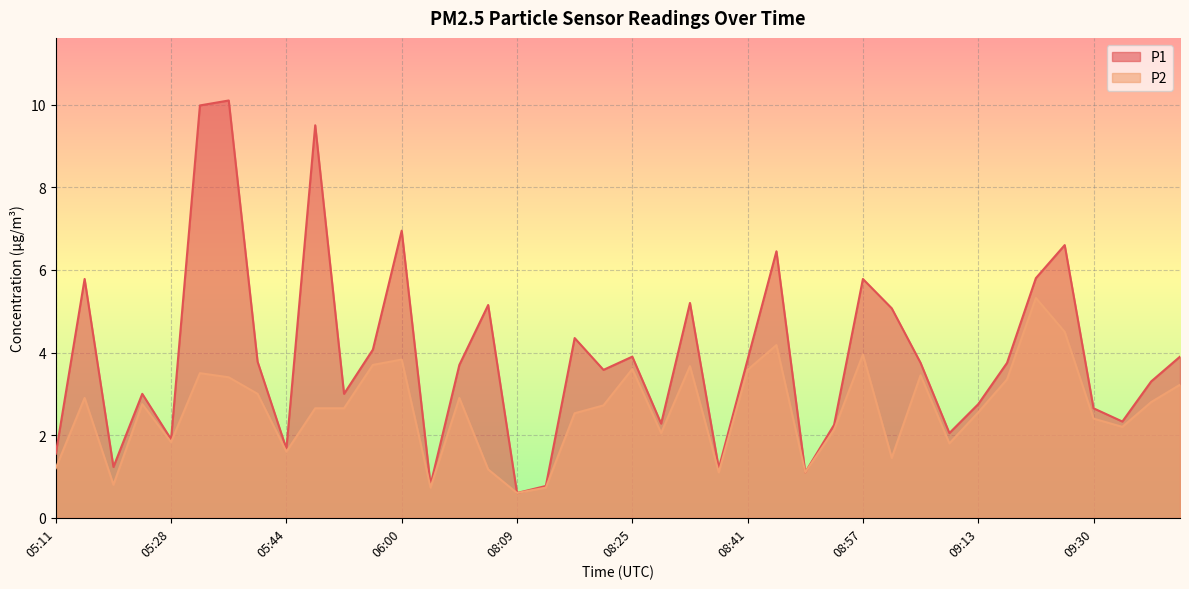

Where is the first local maximum for P2?

05:16